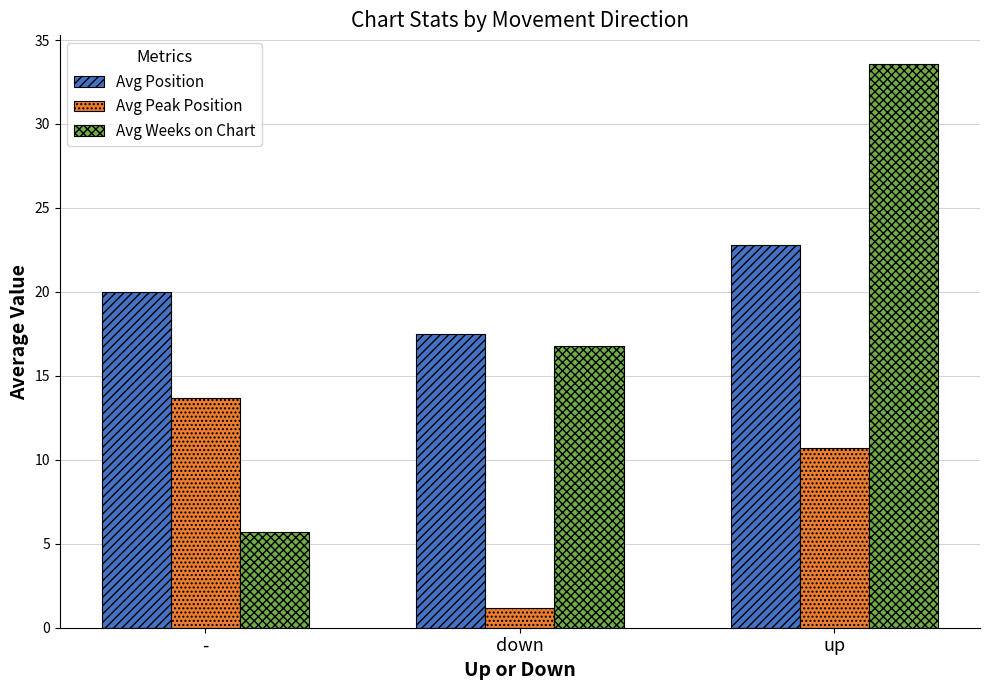

What is the highest value of the Avg Peak Position series?

13.7